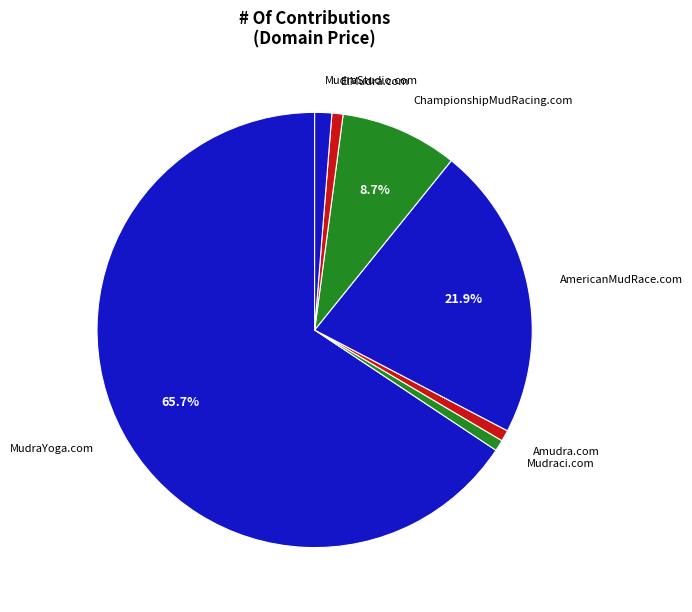

How many slices are in this pie chart?

7